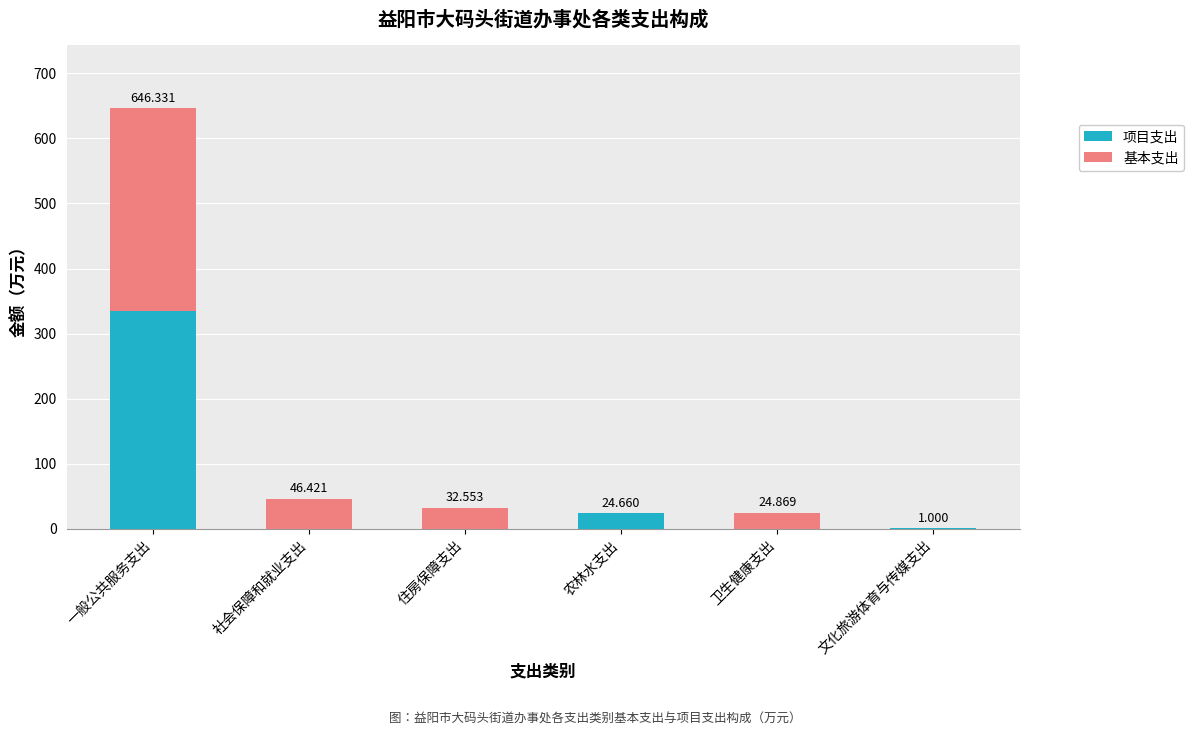

At which category is the sum across all series the highest?

一般公共服务支出